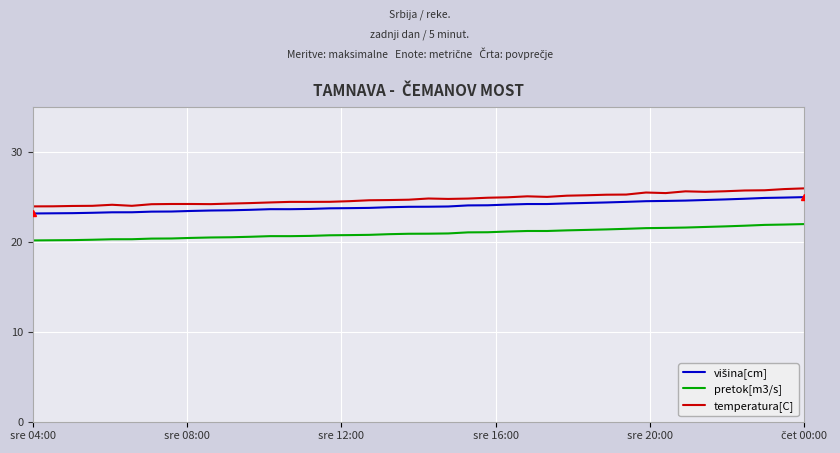

True or false: temperatura[C] and pretok[m3/s] intersect in this chart.

False